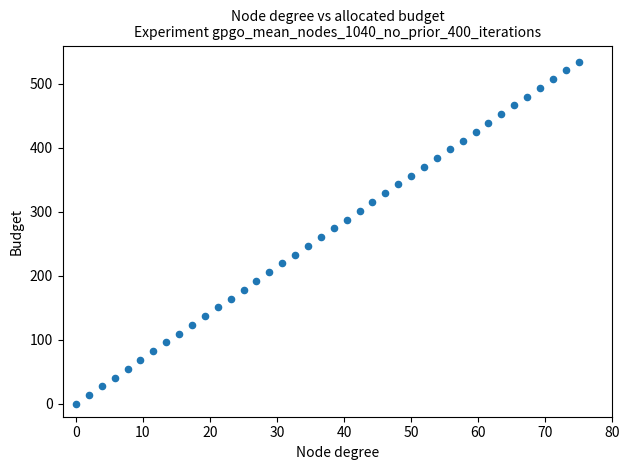

What is the range of Y values (max minus min)?

535.0